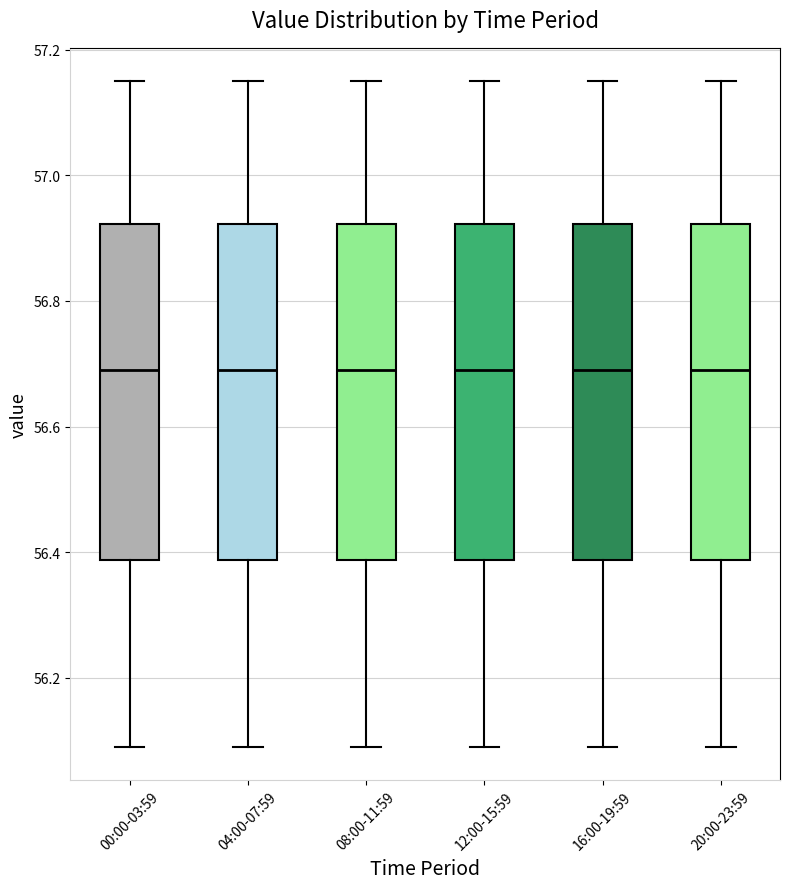

Where is the lower edge of the box for 00:00-03:59 on the y-axis? The values are not printed on the chart, so give them approximately, as read against the axis.

56.38